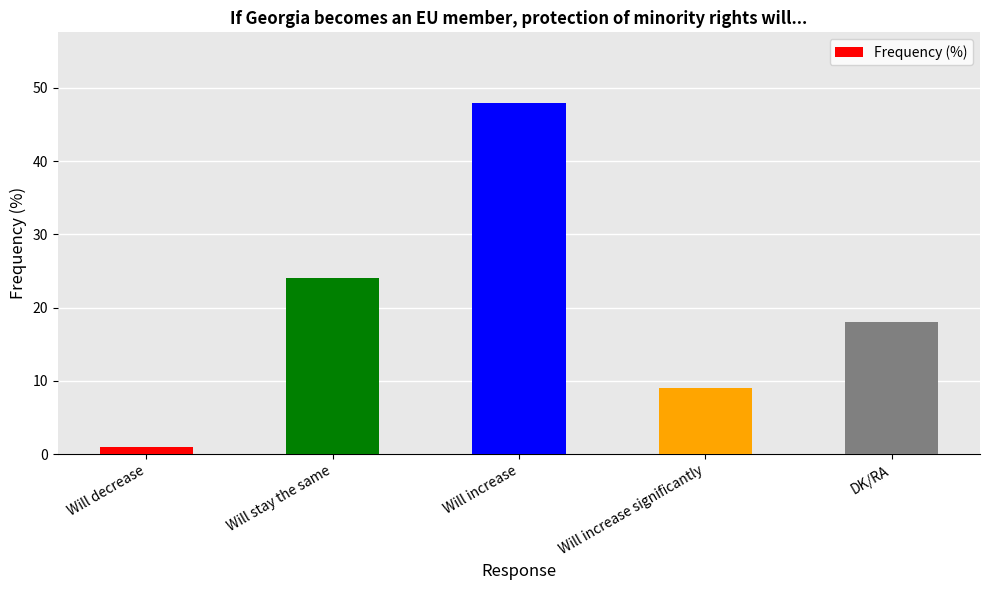

What is the label of the 2nd bar from the right?

Will increase significantly